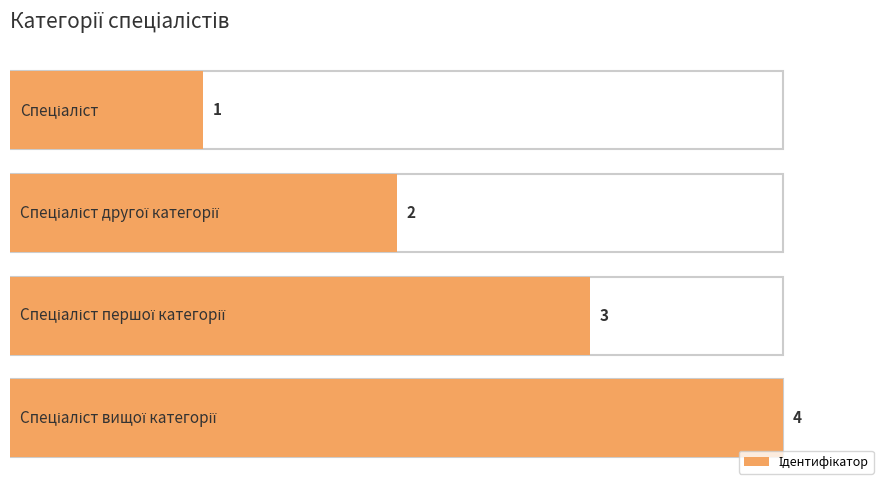

Count the number of categories in the chart.

4